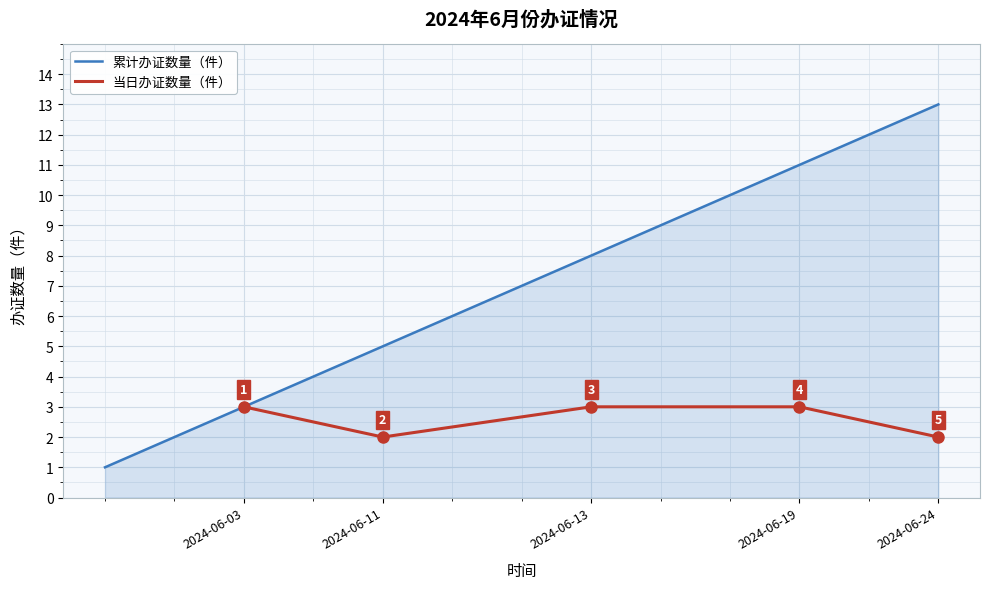

True or false: 累计办证数量（件） has a value of 7 at 2024-06-11.

False